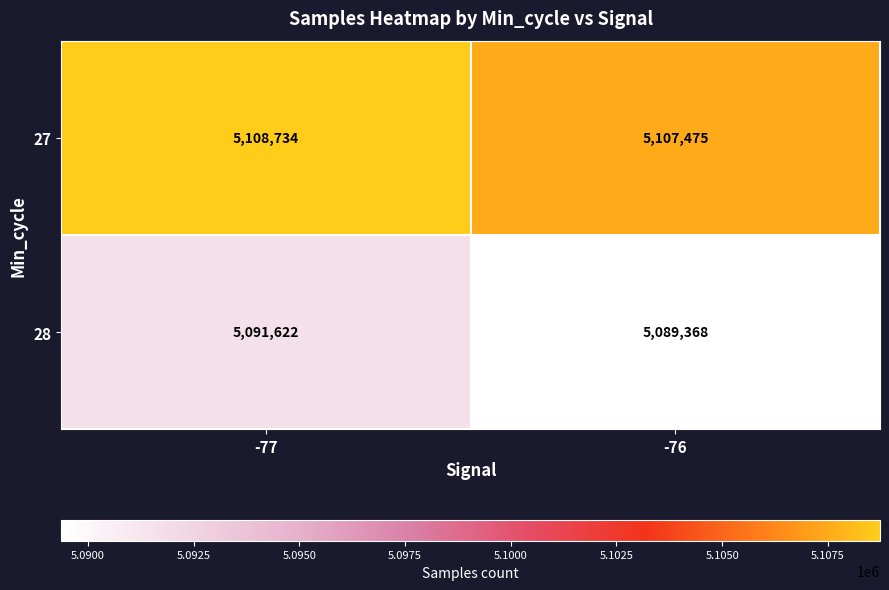

The value of 27 at -76 is 5107475. True or false?

True